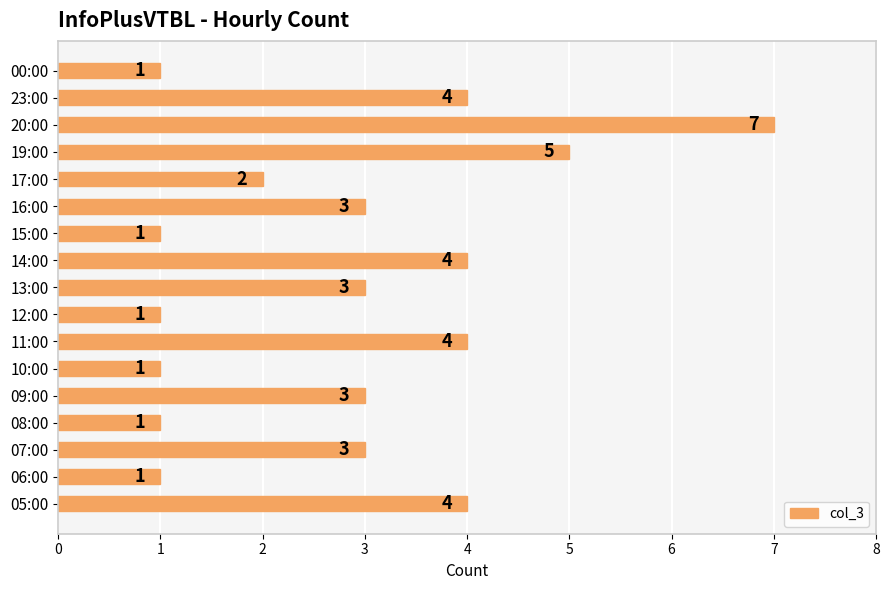

Reading bottom to top, what are all the values shown in this chart?

05:00=4	06:00=1	07:00=3	08:00=1	09:00=3	10:00=1	11:00=4	12:00=1	13:00=3	14:00=4	15:00=1	16:00=3	17:00=2	19:00=5	20:00=7	23:00=4	00:00=1